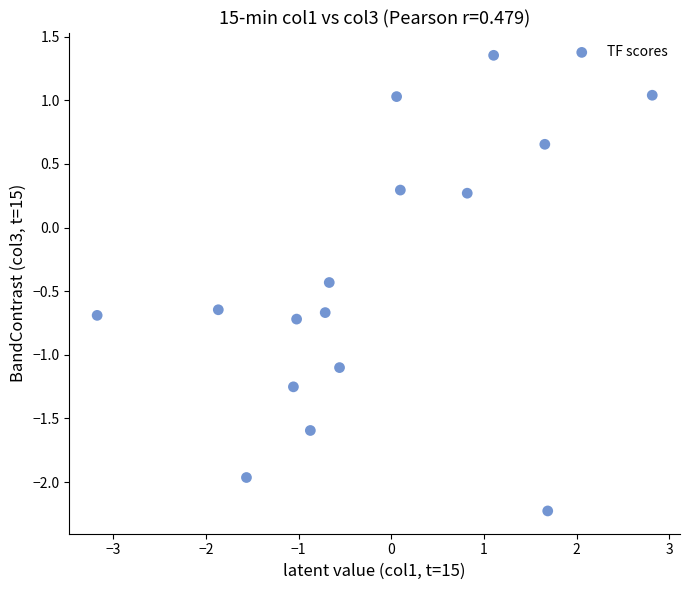

What is the range of Y values (max minus min)?

3.6